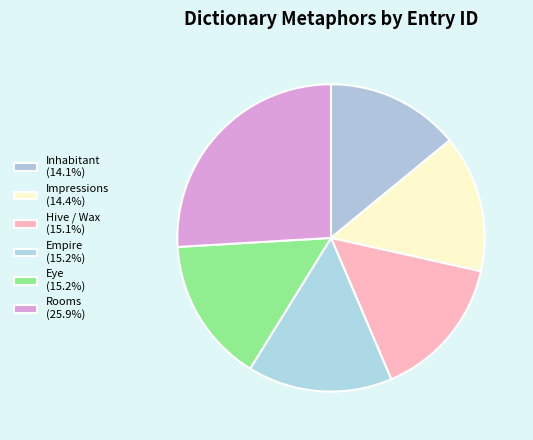

To the nearest percent, what is the average slice percentage?

17%